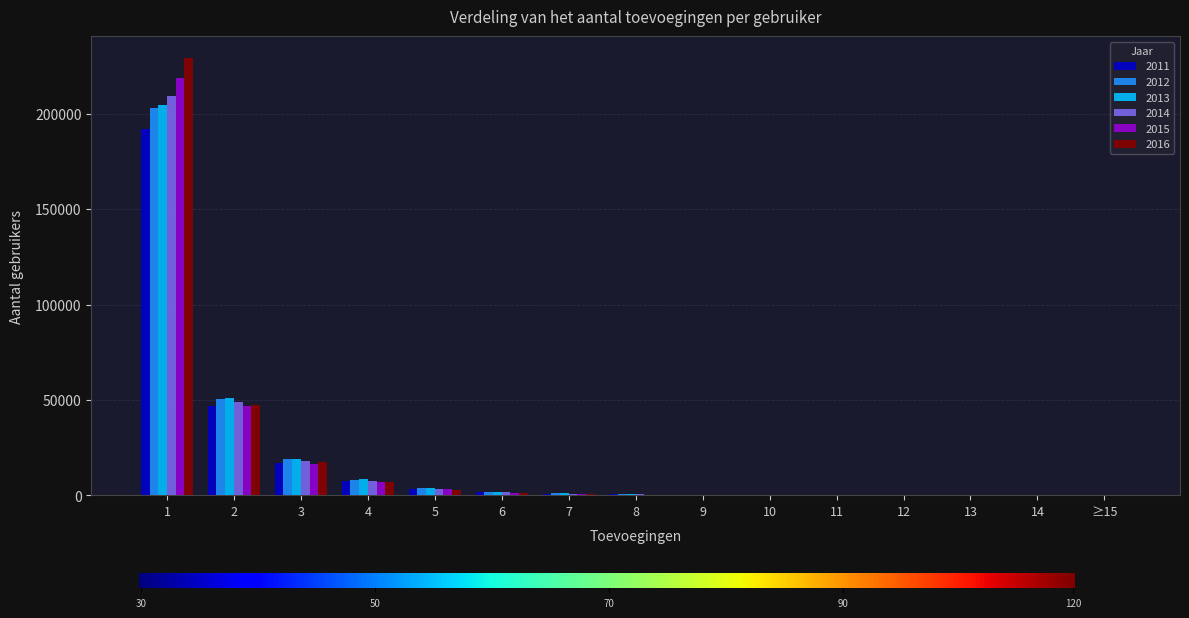

Is the value of 2014 at 11 greater than the value of 2015 at 1?

No